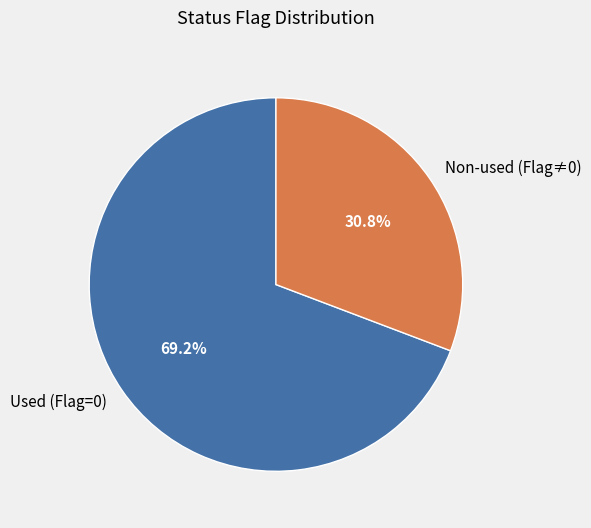

How many slices are in this pie chart?

2